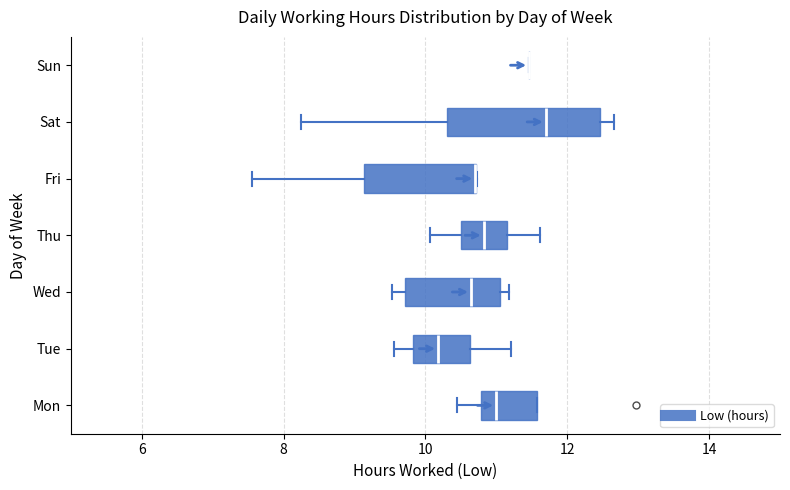

Reading bottom to top, transcribe this box plot: for each box, give where its median line is, the range the box spans, and where its two whiskers end, as read against the x-axis. The values are not printed on the chart, so give them approximately, as read against the axis.

Mon: median 11.0, box 10.8 to 11.6, whiskers 10.4 to 11.6
Tue: median 10.2, box 9.8 to 10.6, whiskers 9.6 to 11.2
Wed: median 10.6, box 9.8 to 11.0, whiskers 9.6 to 11.2
Thu: median 10.8, box 10.4 to 11.2, whiskers 10.0 to 11.6
Fri: median 10.8 (drawn on the box's right edge), box 9.2 to 10.8, whiskers 7.6 to 10.8
Sat: median 11.6, box 10.4 to 12.4, whiskers 8.2 to 12.6
Sun: box collapsed to a line at 11.4, whiskers 11.4 to 11.4